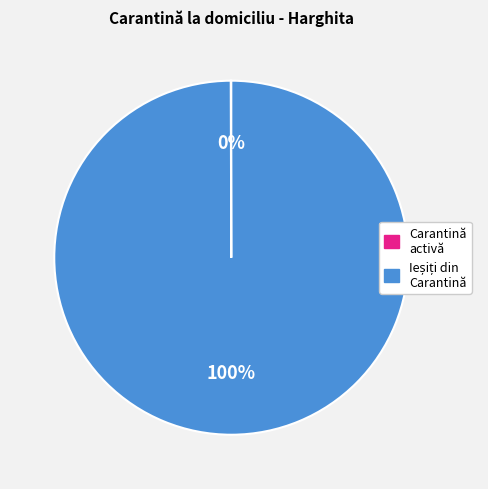

Is there any slice that represents more than half of the pie?

Yes